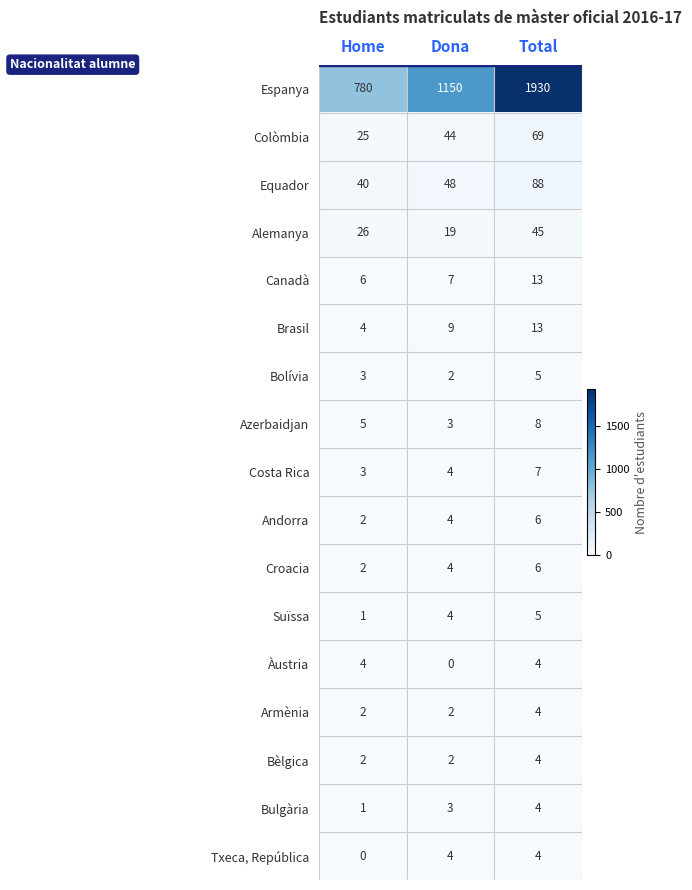

At how many categories does at least one series exceed 1569?

1